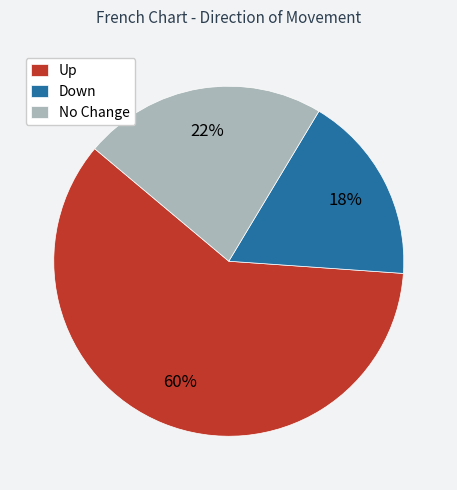

Count the number of slices in the pie.

3